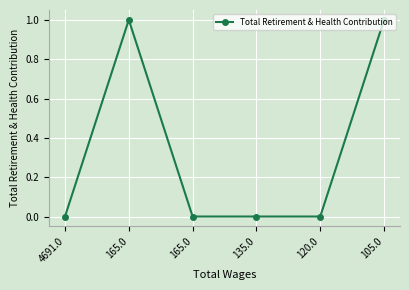

How many values are between 0 and 1?

6